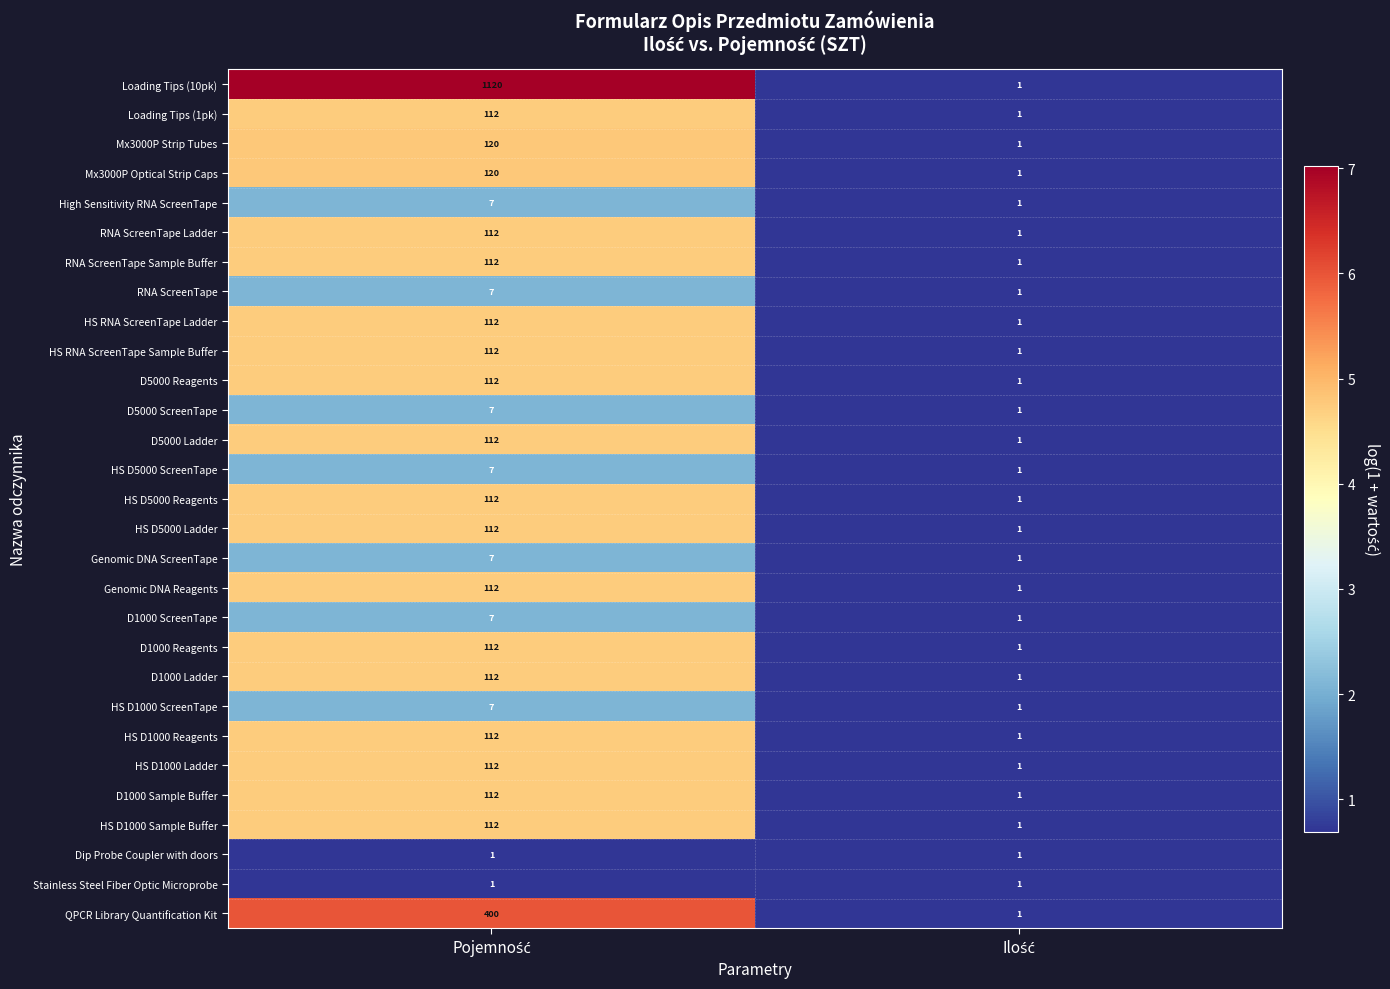

Which series has the largest total across all categories?

Loading Tips (10pk)